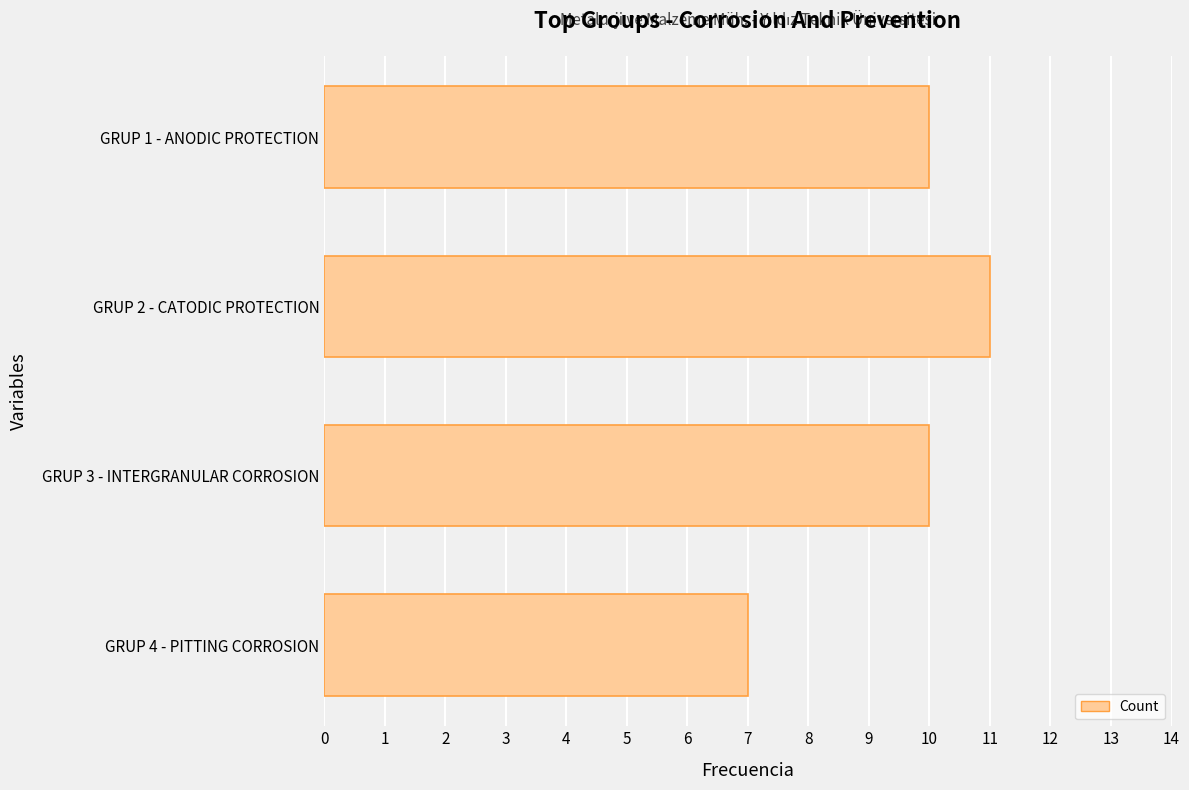

What is the difference between the maximum and minimum values?

4